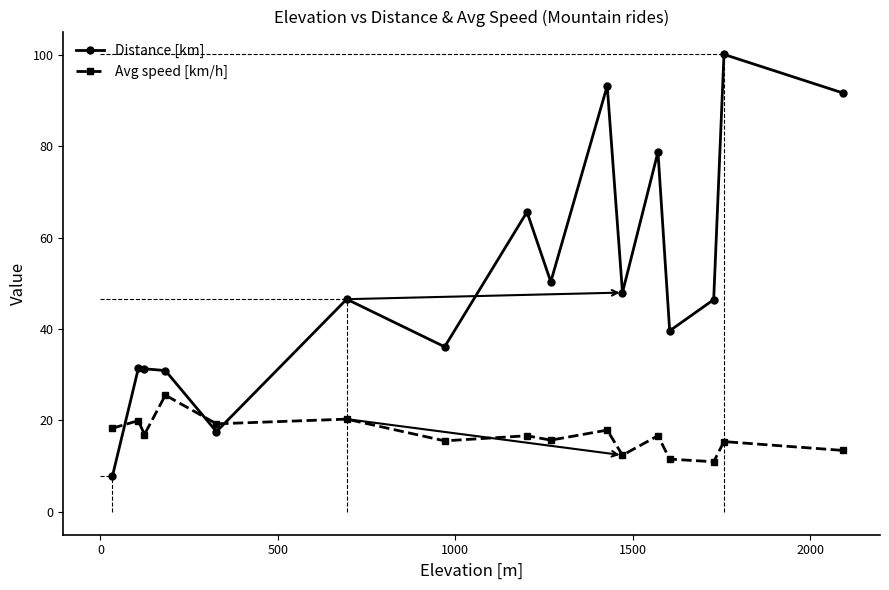

True or false: Distance [km] has more than 1 interior local peaks.

True